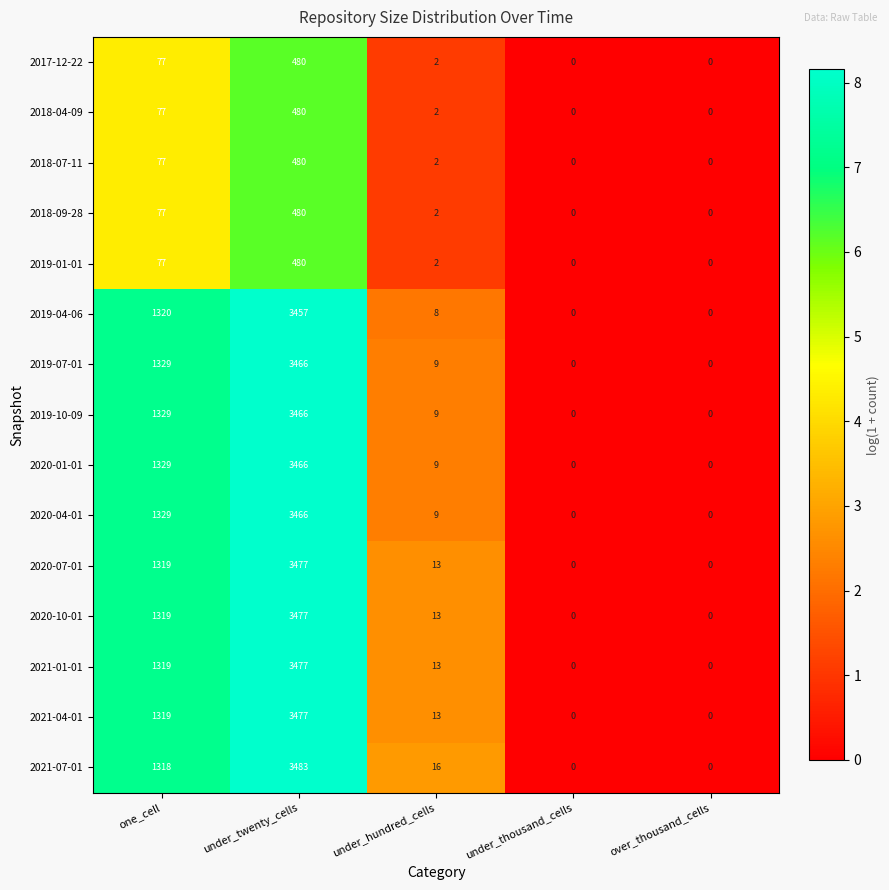

At which label does 2021-04-01 first exceed 13?

one_cell